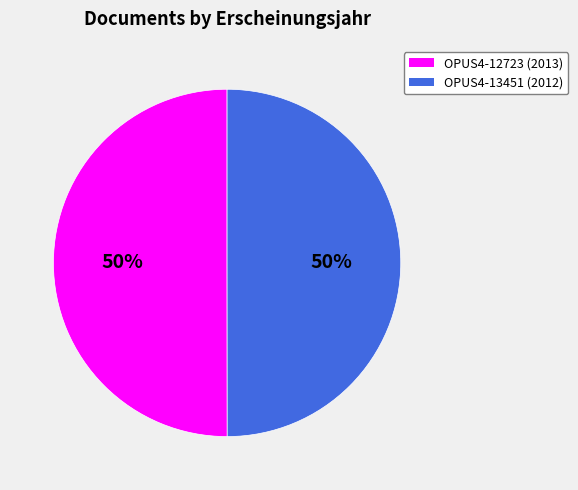

To the nearest percent, what is the average slice percentage?

50%